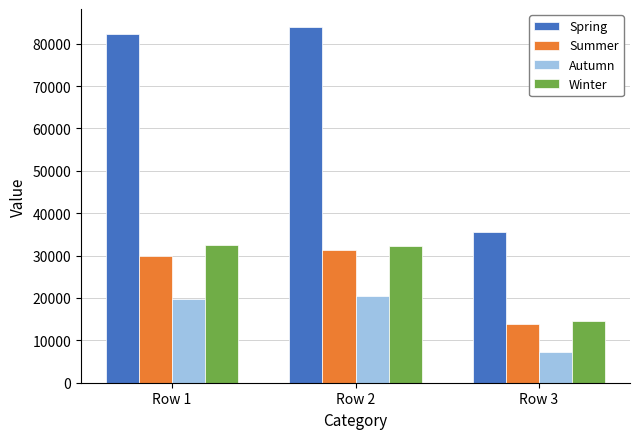

What is the total value across all series at Row 1?

164702